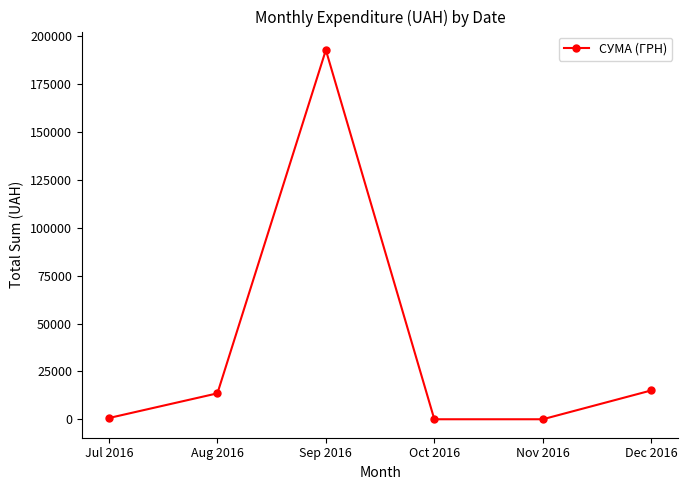

How many values are below 13535?

3